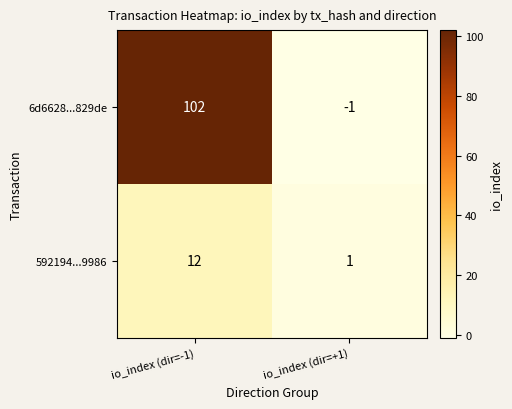

Count the number of categories in the chart.

2